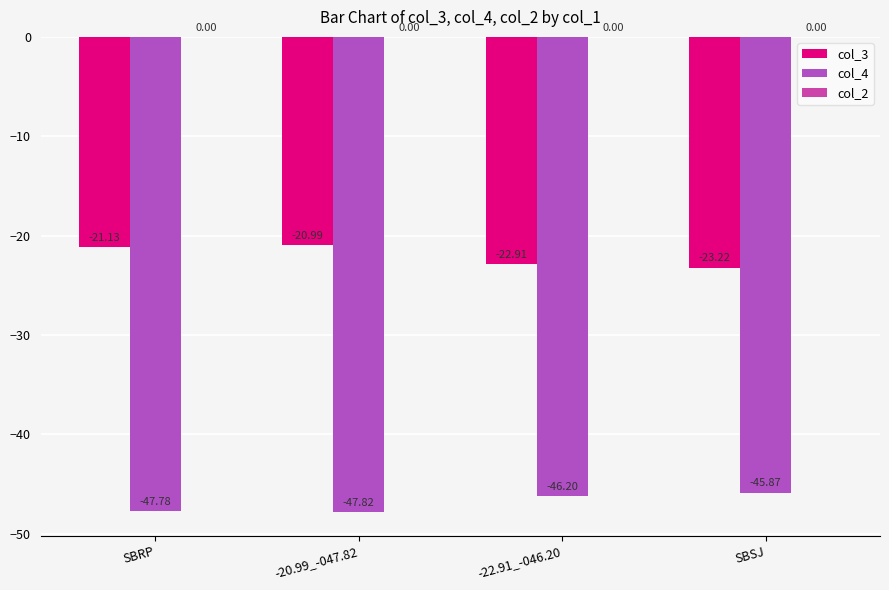

How many bars are there in total?

8